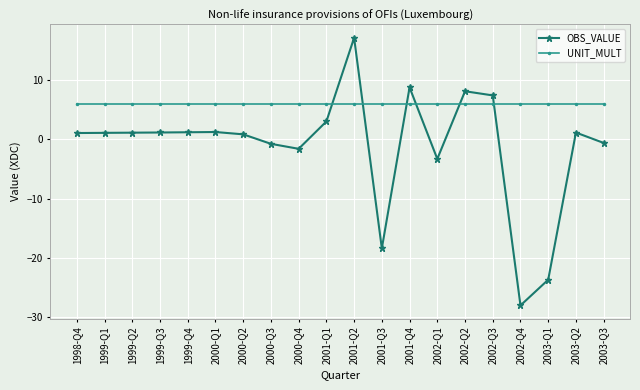

Count the number of data series in this chart.

2